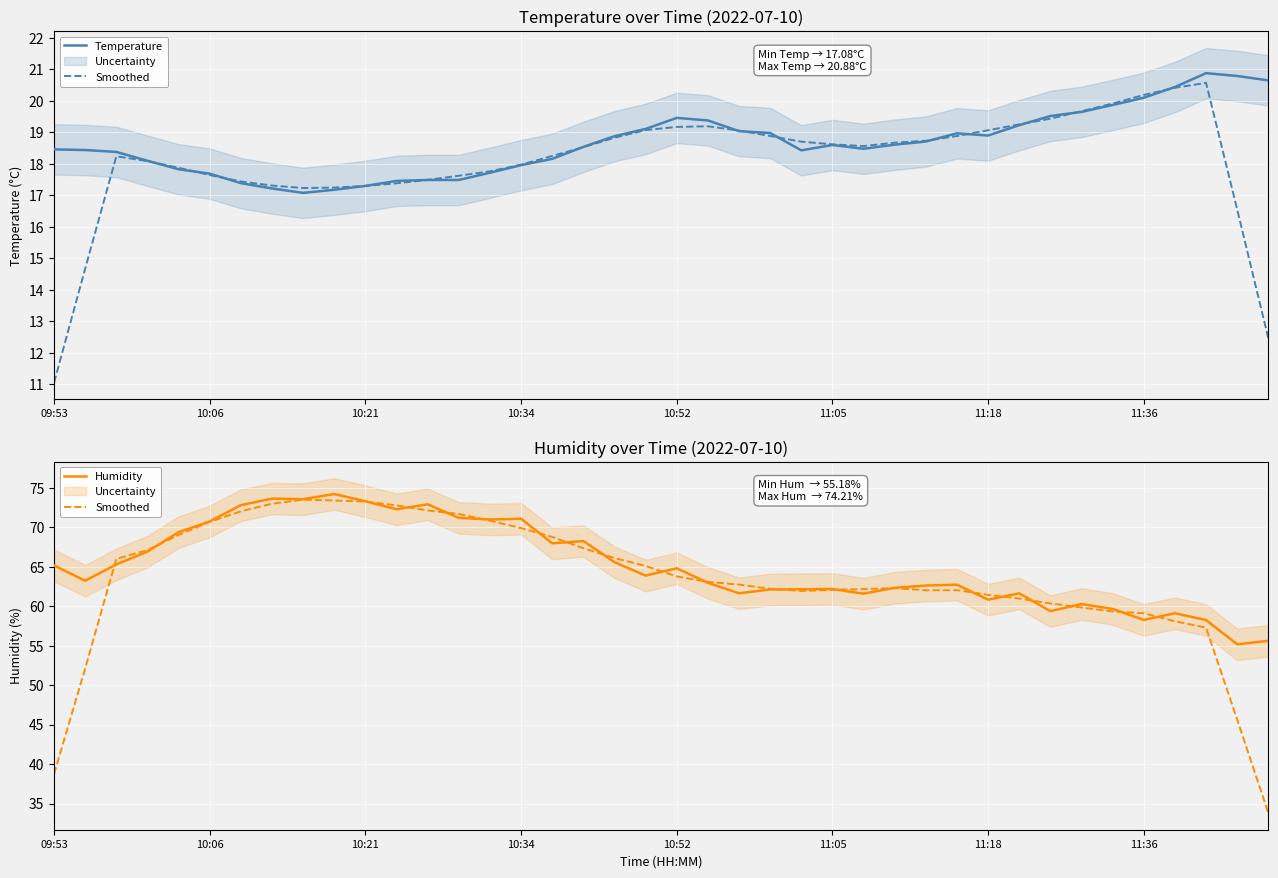

Which has a higher value, 10:06 or 17?

17